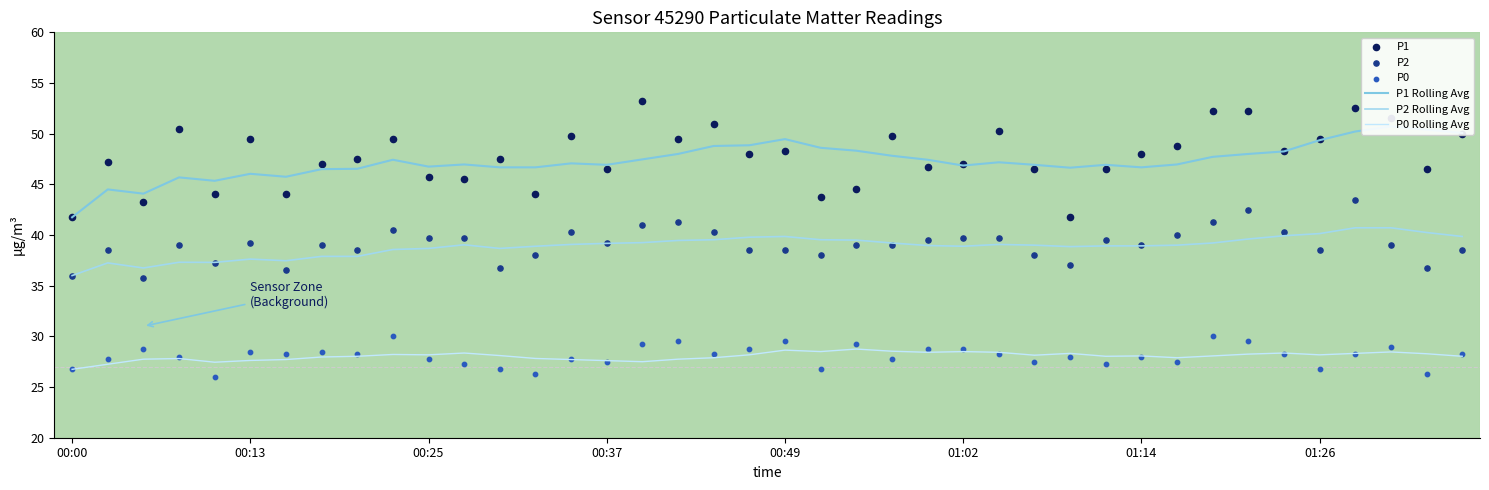

Which series has the largest total across all categories?

P1